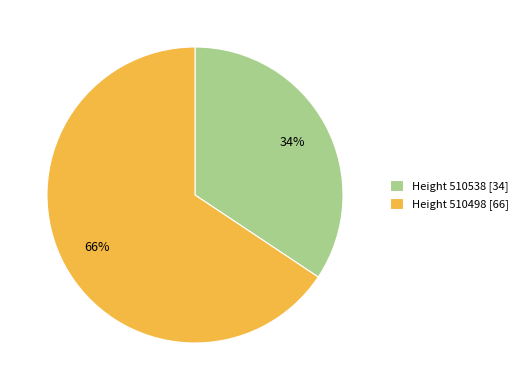

The Height 510538 [34] slice represents 34% of the pie. True or false?

True